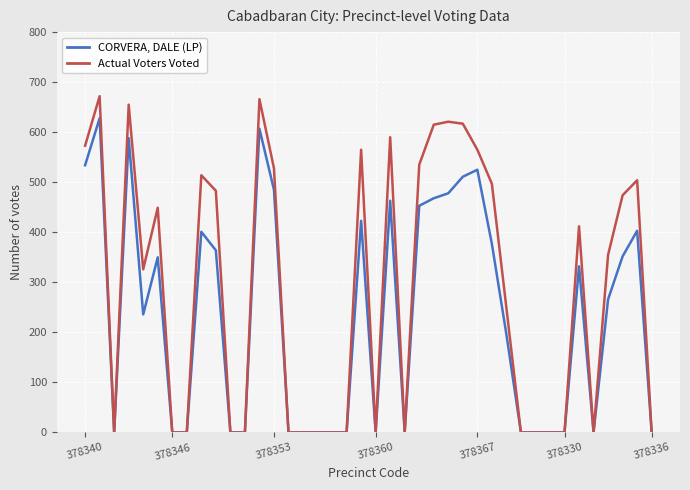

What is the highest value of the Actual Voters Voted series?

672